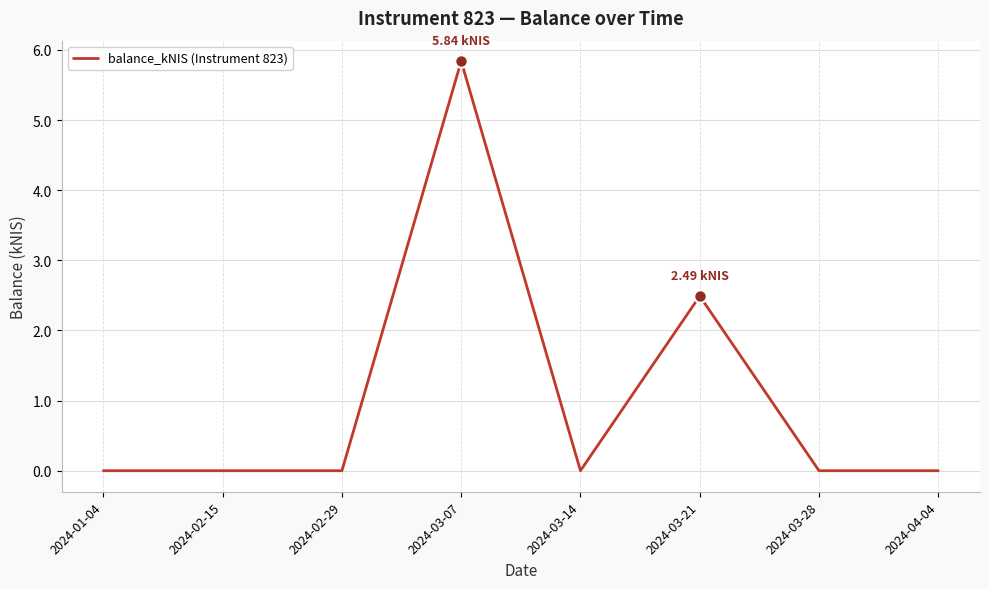

Reading left to right, extract all data points from this chart.

2024-01-04=0.0	2024-02-15=0.0	2024-02-29=0.0	2024-03-07=5.8	2024-03-14=0.0	2024-03-21=2.5	2024-03-28=0.0	2024-04-04=0.0